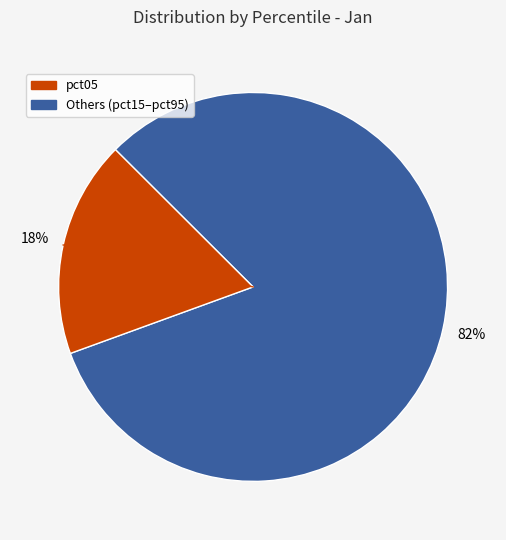

To the nearest percent, what is the difference between the largest and smallest slice percentages?

64%